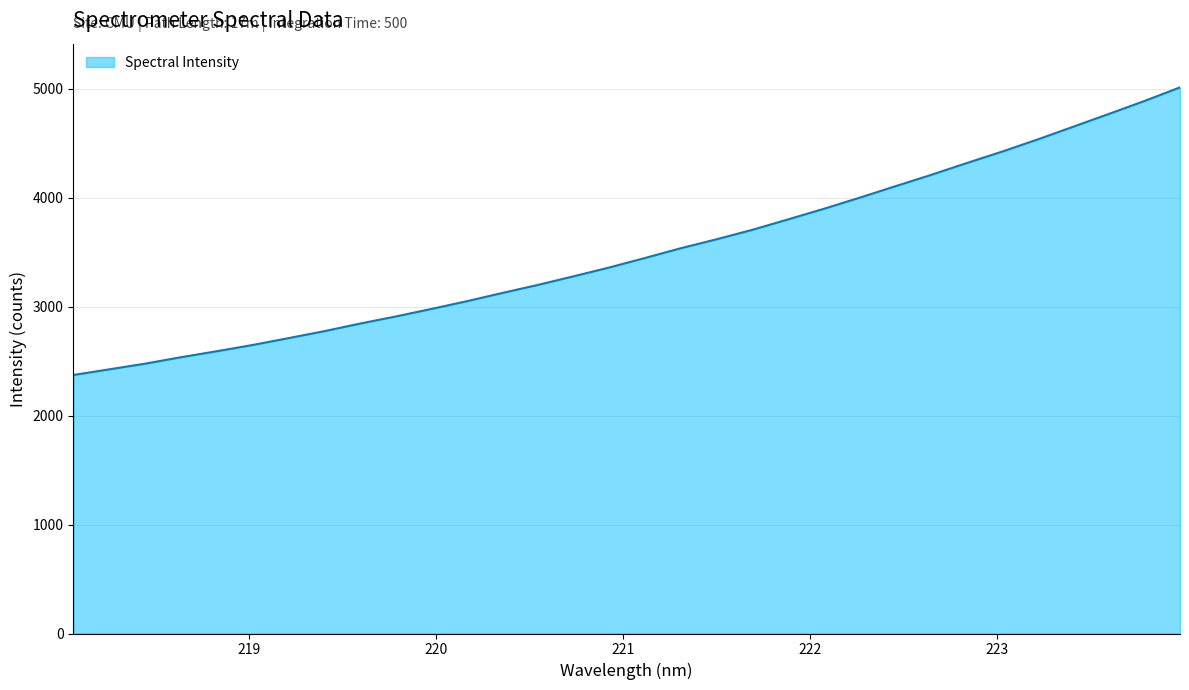

What is the difference between the maximum and minimum values?

2640.7